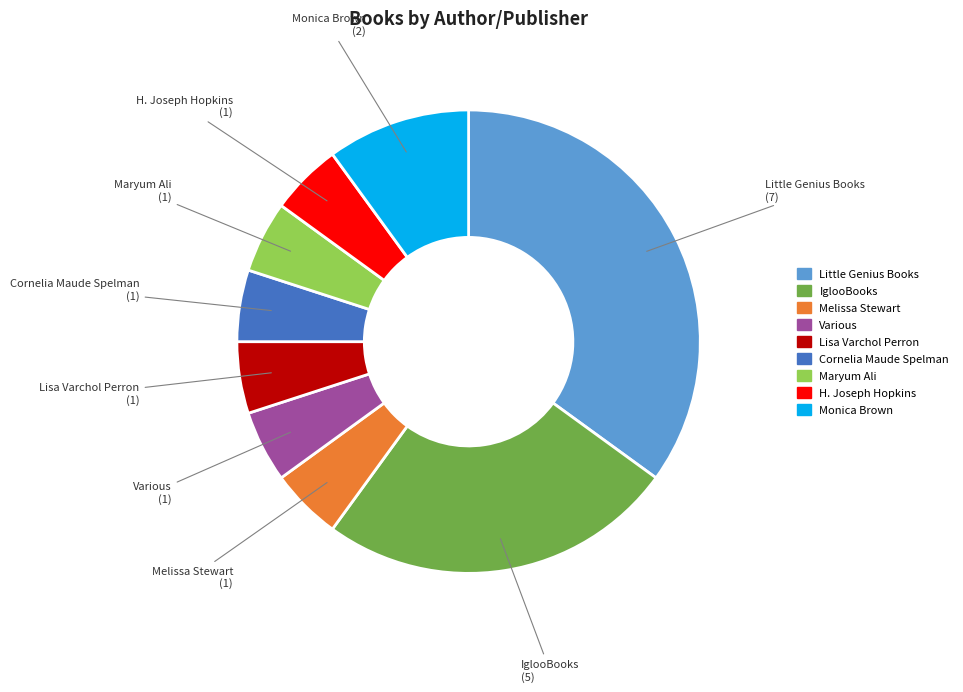

Which has a higher value, Melissa Stewart or Monica Brown?

Monica Brown